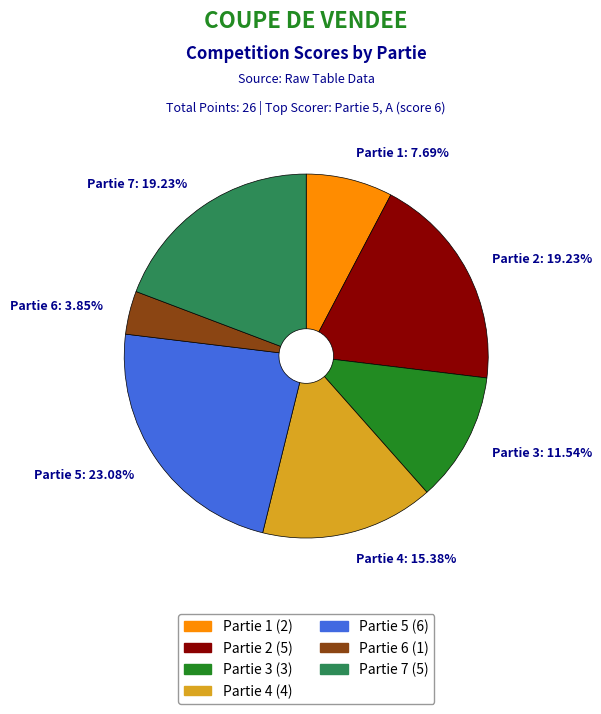

True or false: Partie 1 accounts for 3% of the total.

False